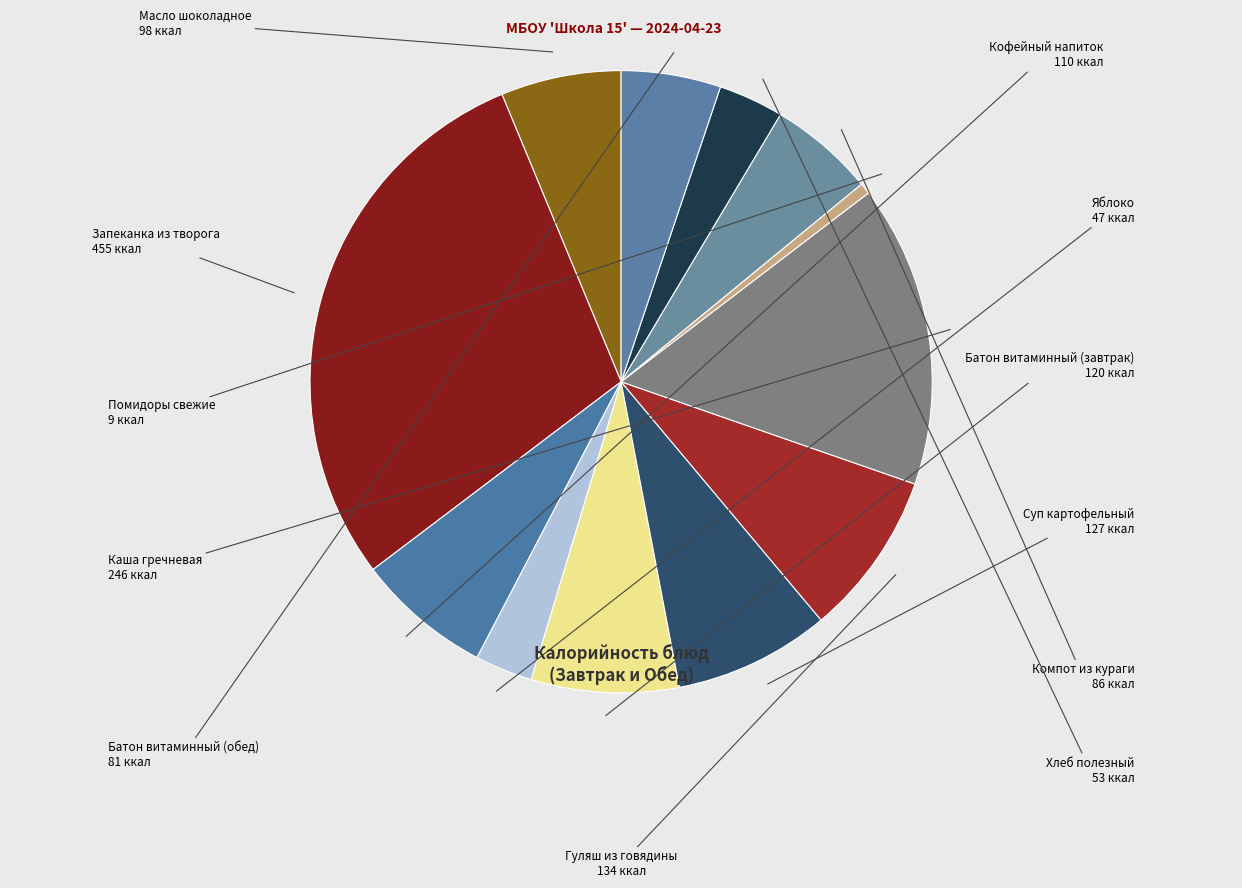

Count the number of slices in the pie.

12